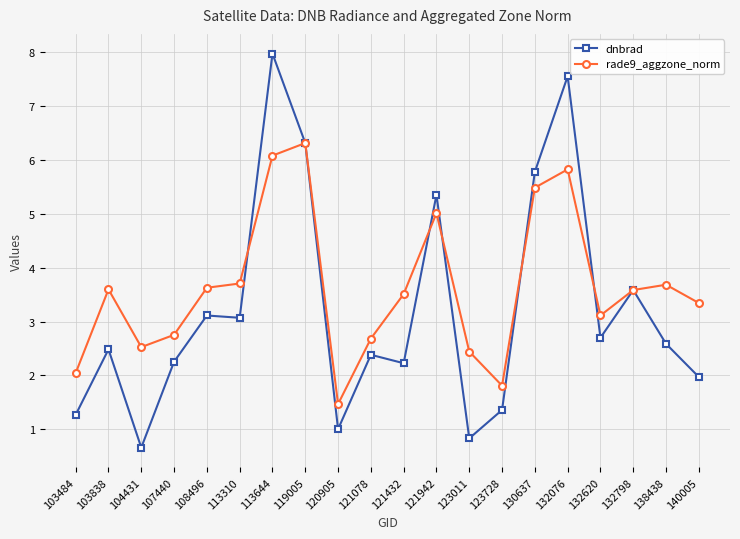

At which category does dnbrad reach its first local valley?

104431